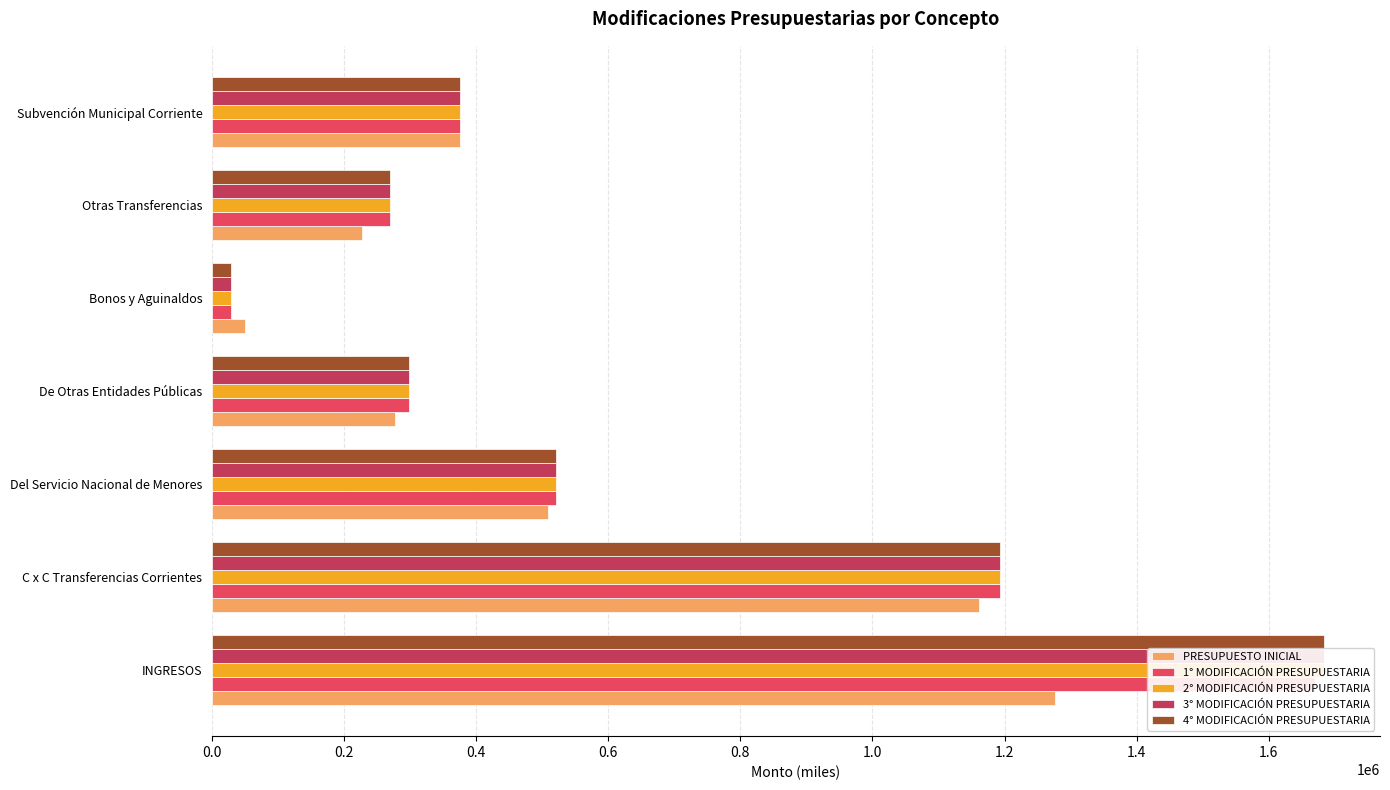

What are all the series names shown in the legend?

PRESUPUESTO INICIAL, 1° MODIFICACIÓN PRESUPUESTARIA, 2° MODIFICACIÓN PRESUPUESTARIA, 3° MODIFICACIÓN PRESUPUESTARIA, 4° MODIFICACIÓN PRESUPUESTARIA